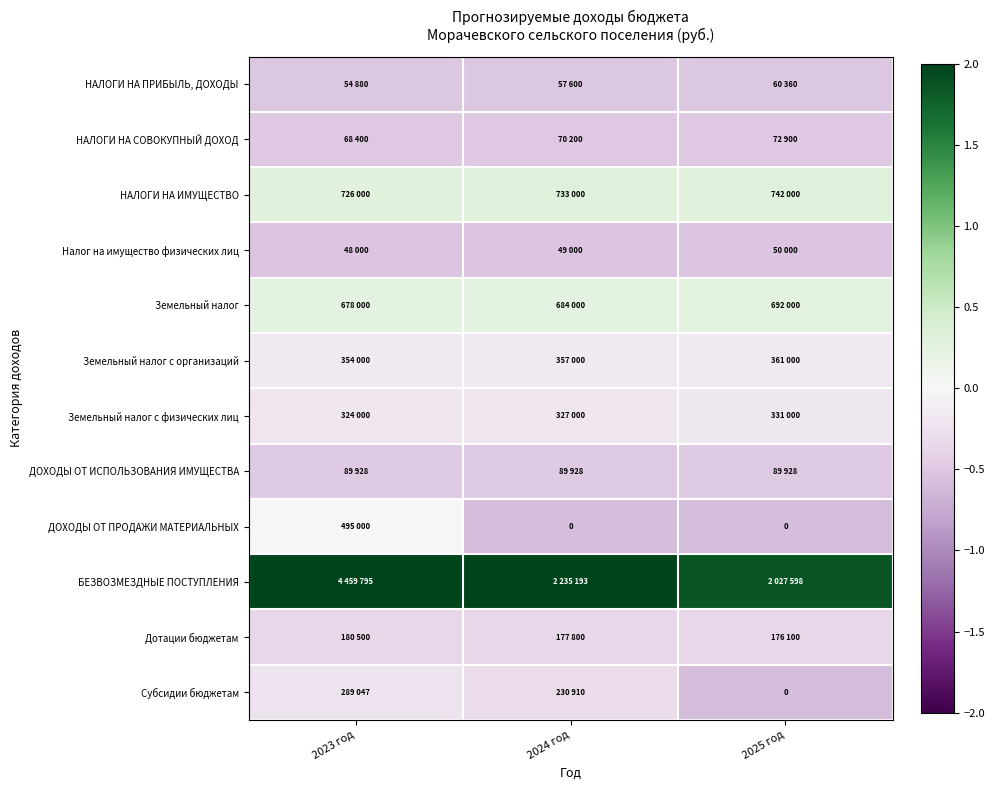

Between 2023 год and 2024 год, which is larger?

2024 год